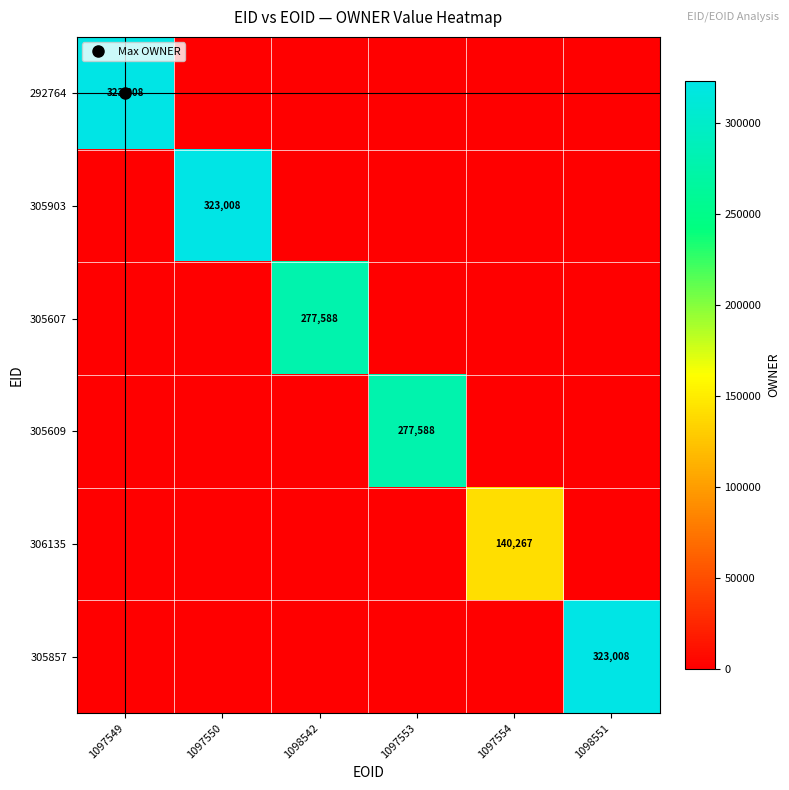

True or false: 306135 has a value of 140267 at 1097554.

True